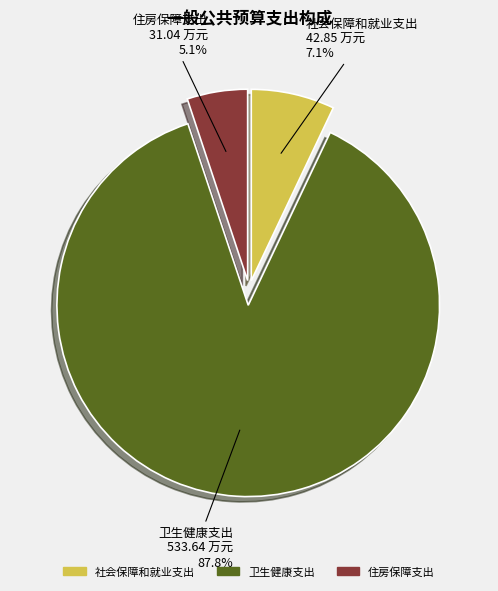

Is there any slice that represents more than half of the pie?

Yes